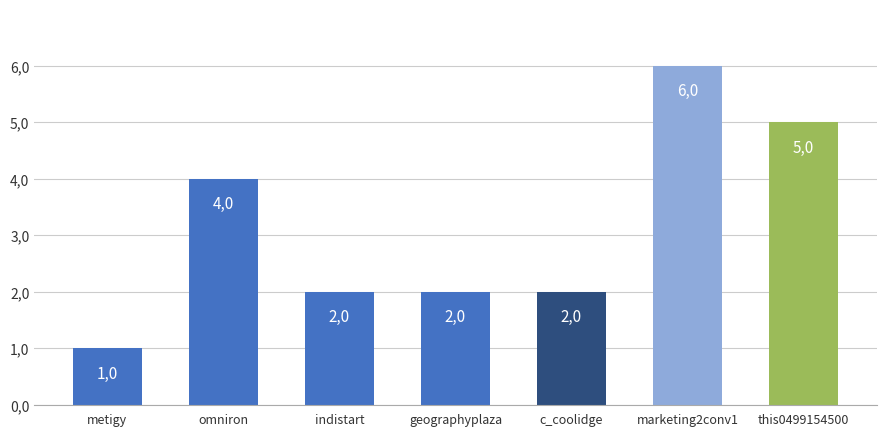

How many data points are less than 2?

1